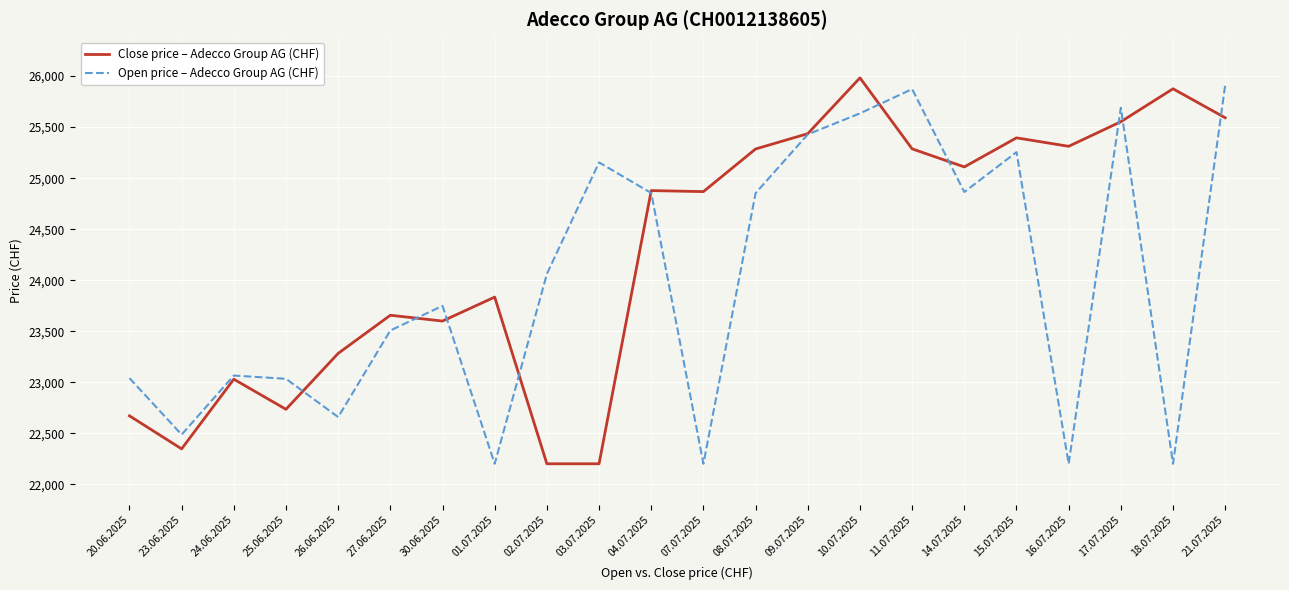

Which series has the largest total across all categories?

Close price – Adecco Group AG (CHF)